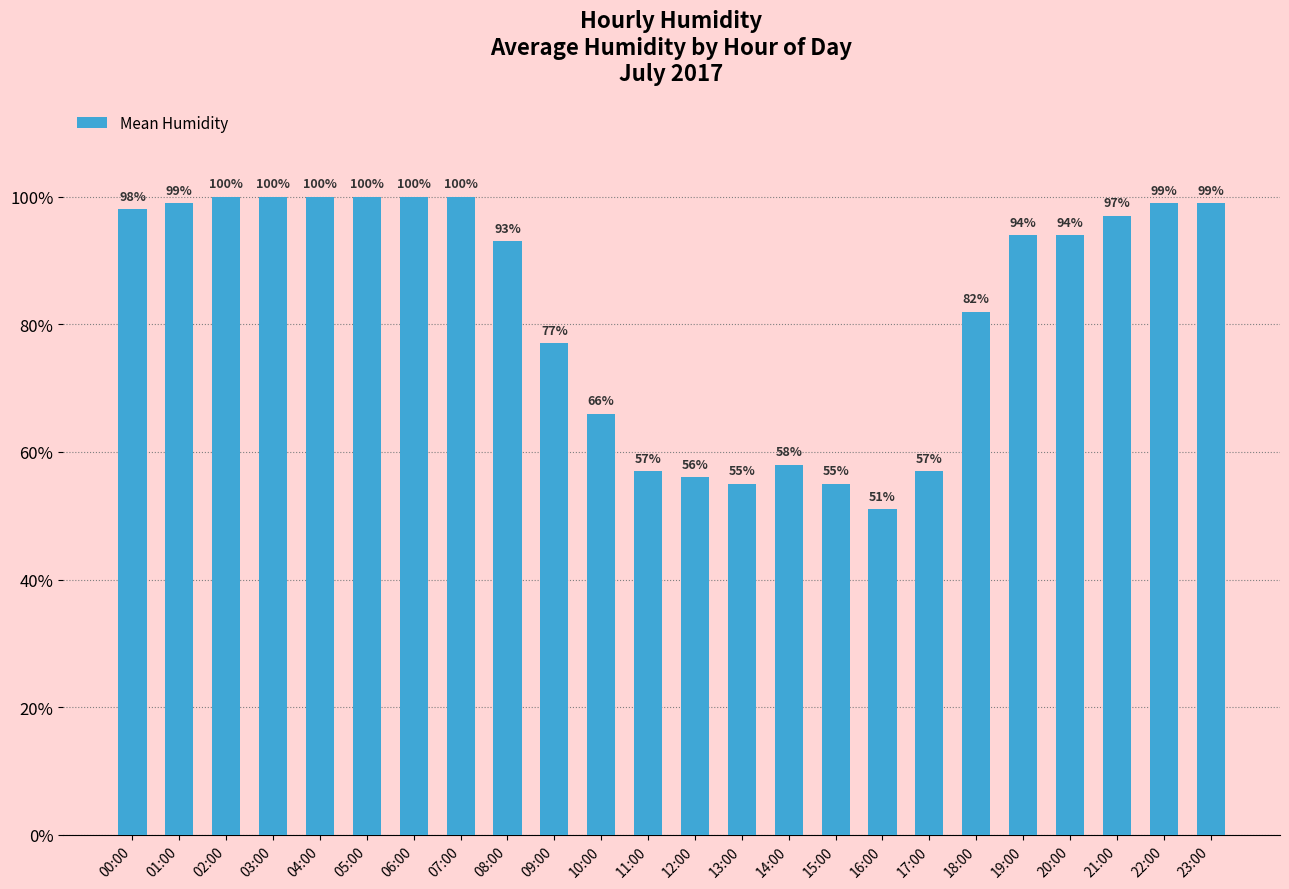

What is the greatest value displayed?

100